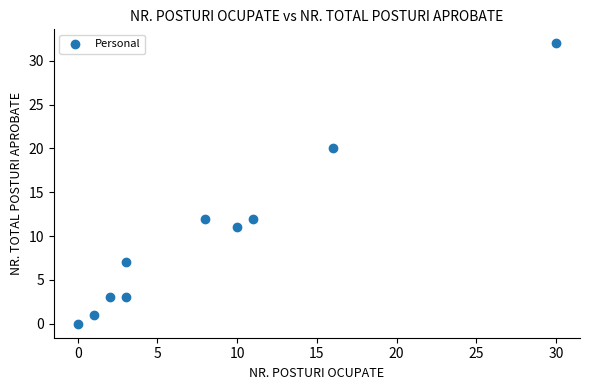

What is the average Y value?

10